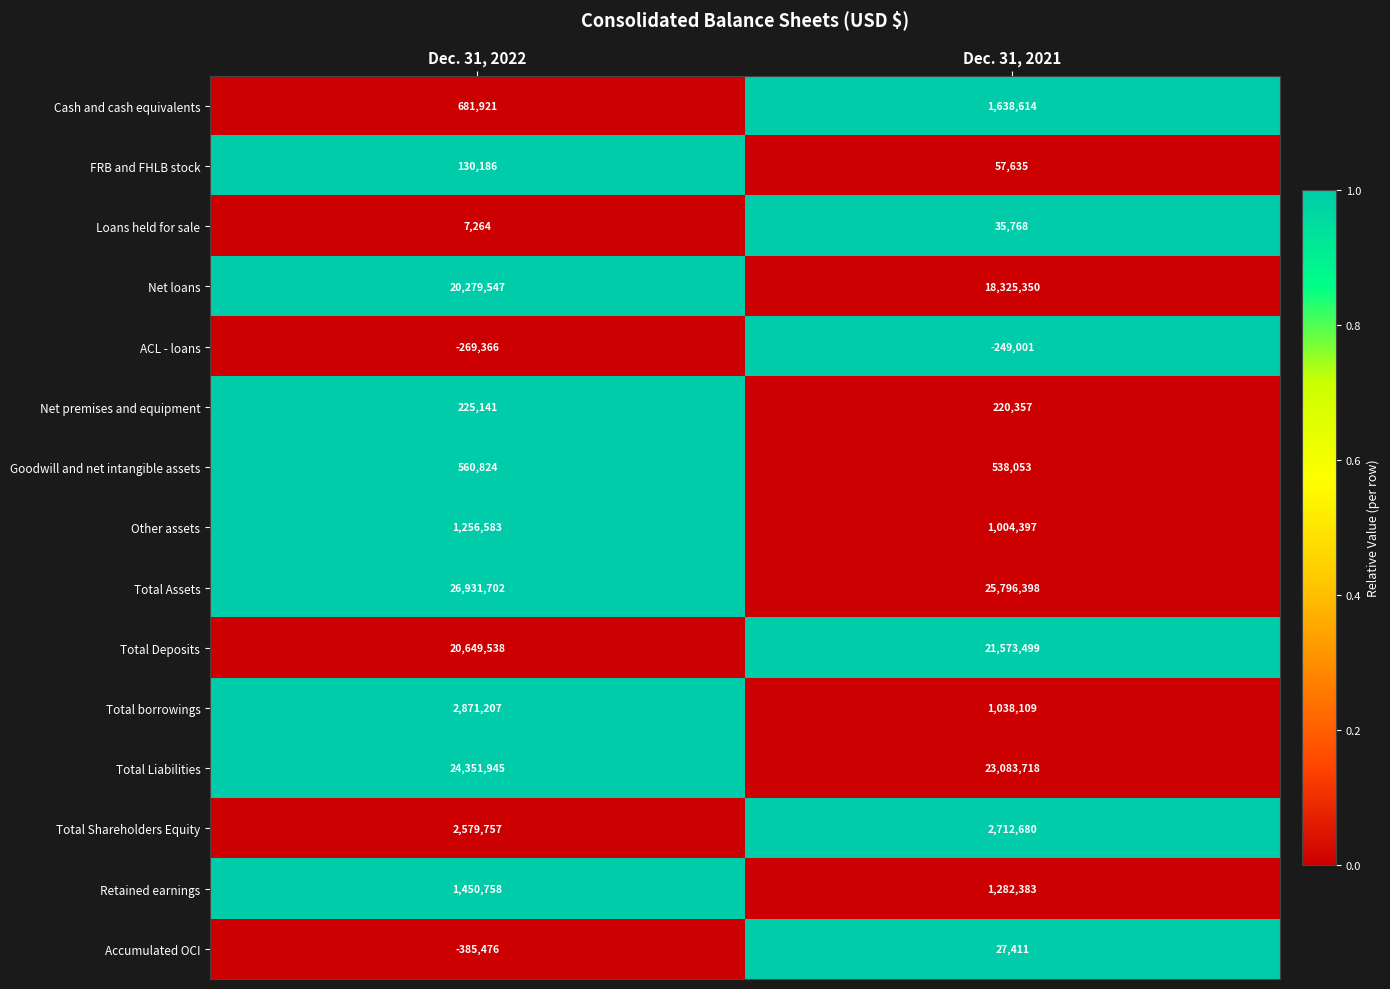

What is the difference between the highest and lowest values at Dec. 31, 2021?

26045399